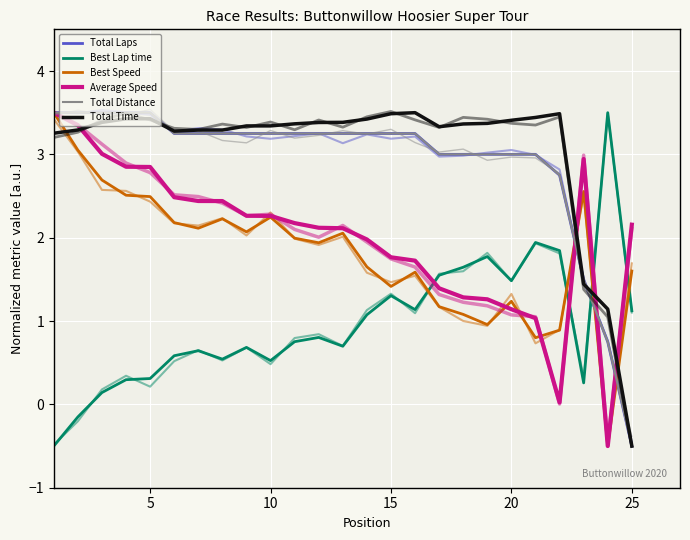

Does the chart display data point markers on the line(s)?

No